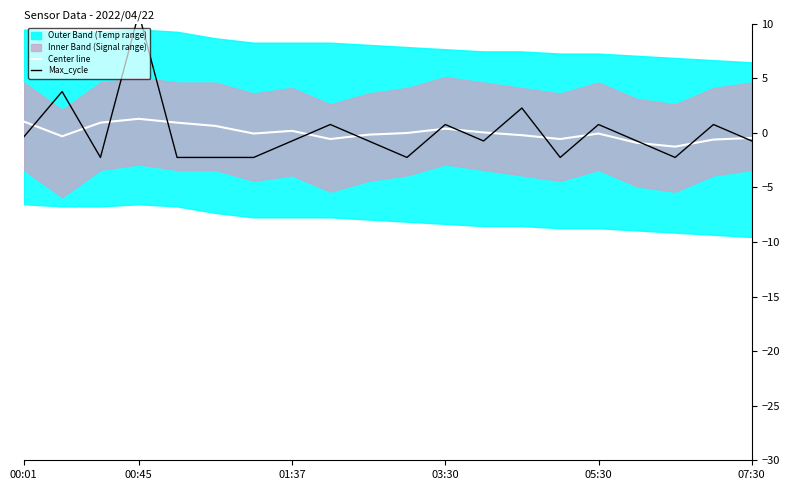

Rank the series at 00:45 from highest to lowest value.

Max_cycle, Center line